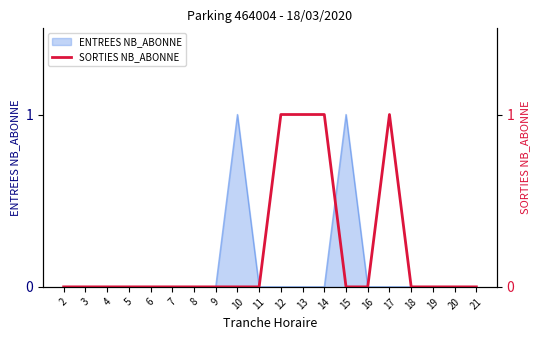

How many lines are shown in the chart?

1